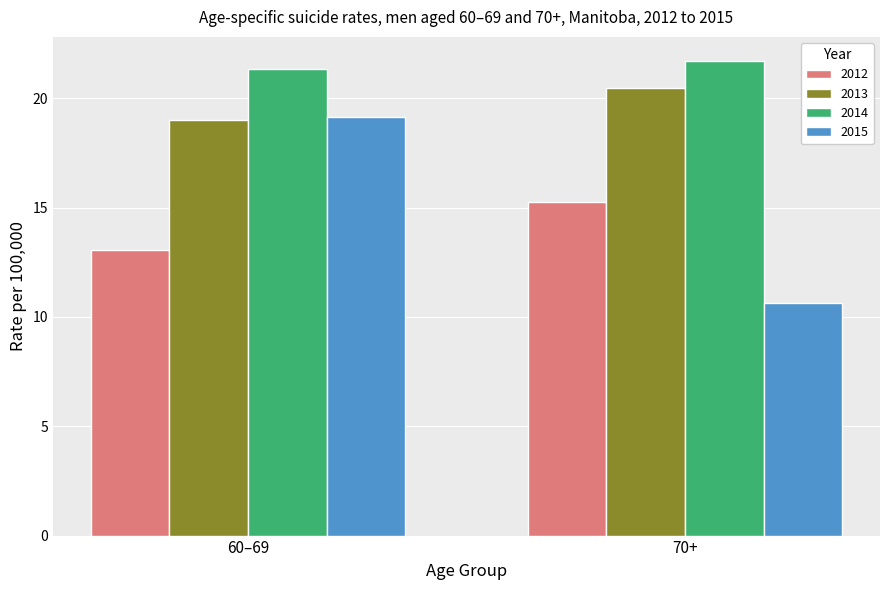

What is the difference between the highest and lowest values at 70+?

11.1